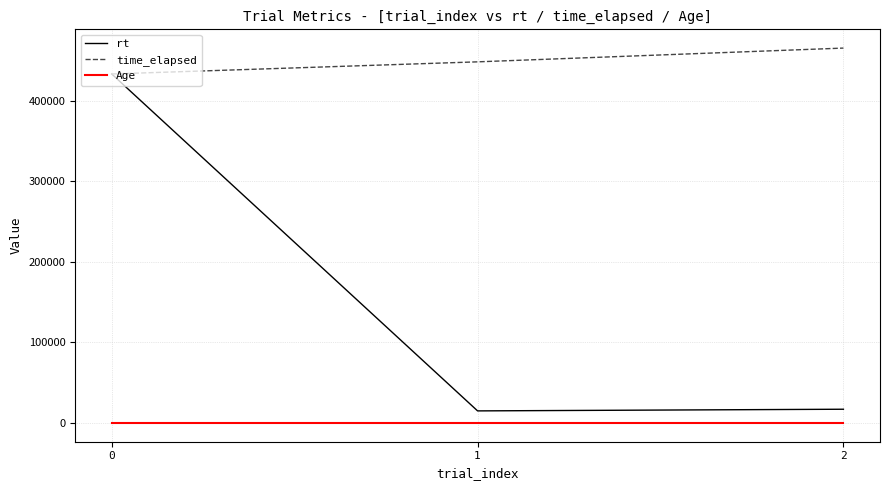

Rank the categories by time_elapsed value from lowest to highest.

0, 1, 2